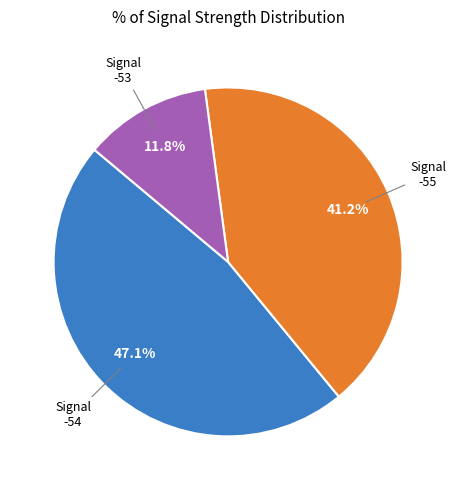

Does any single category account for the majority?

No